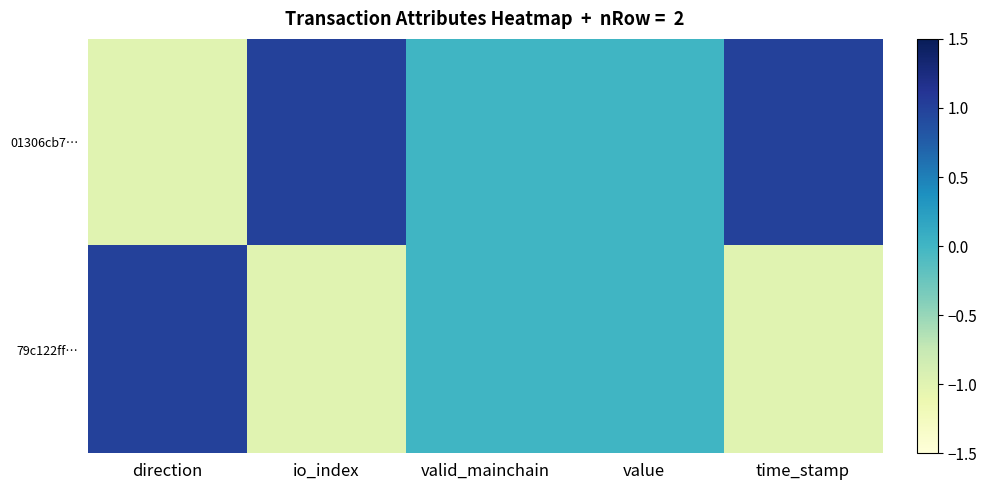

Which series changed the most between io_index and valid_mainchain?

01306cb7…